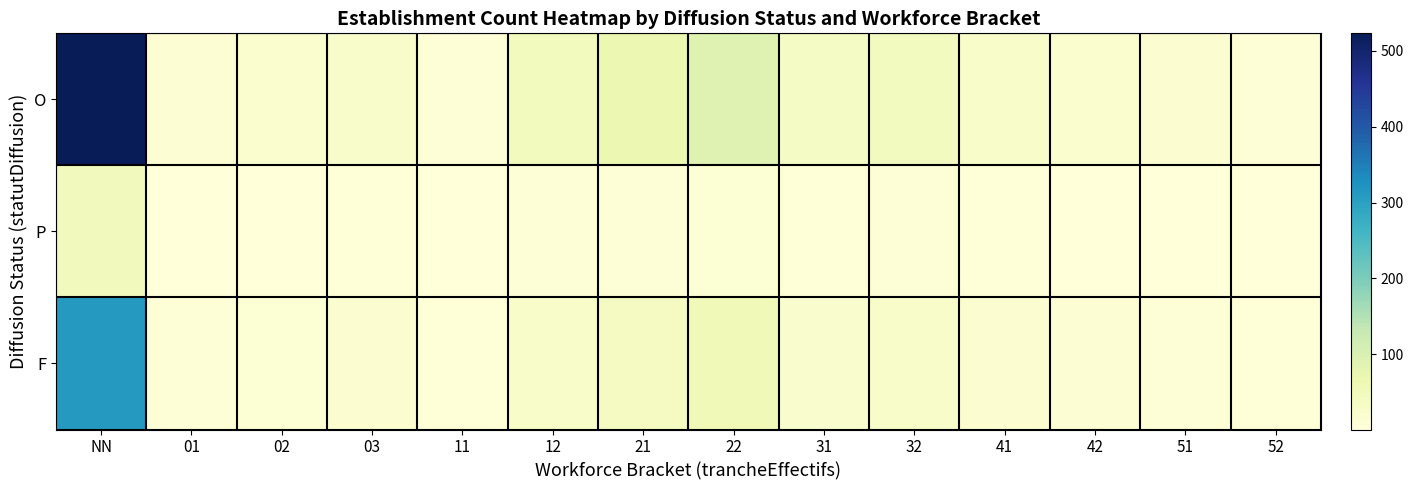

Rank the series by their maximum value, from lowest to highest.

P, F, O